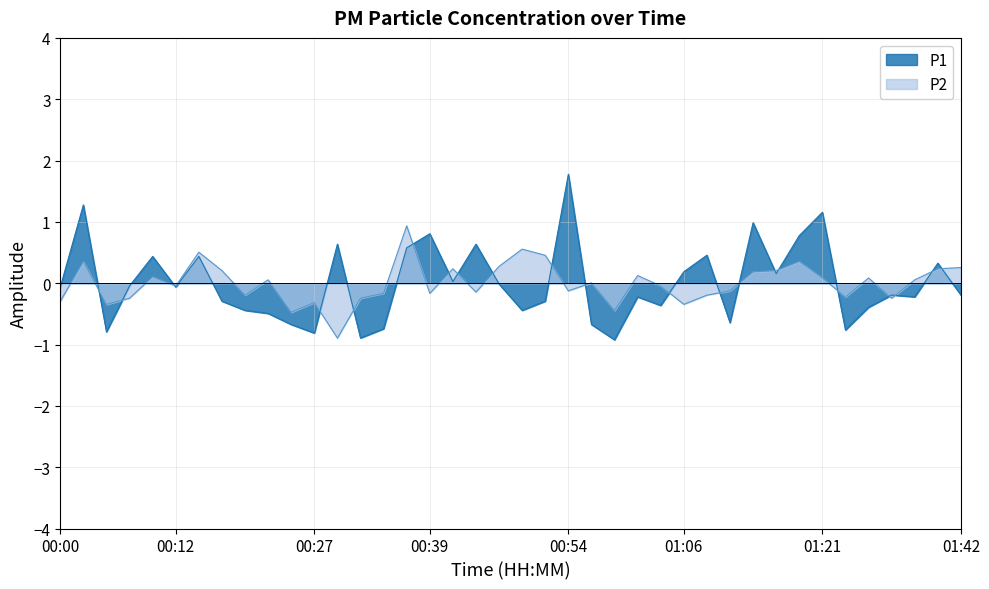

What are all the series names shown in the legend?

P1, P2